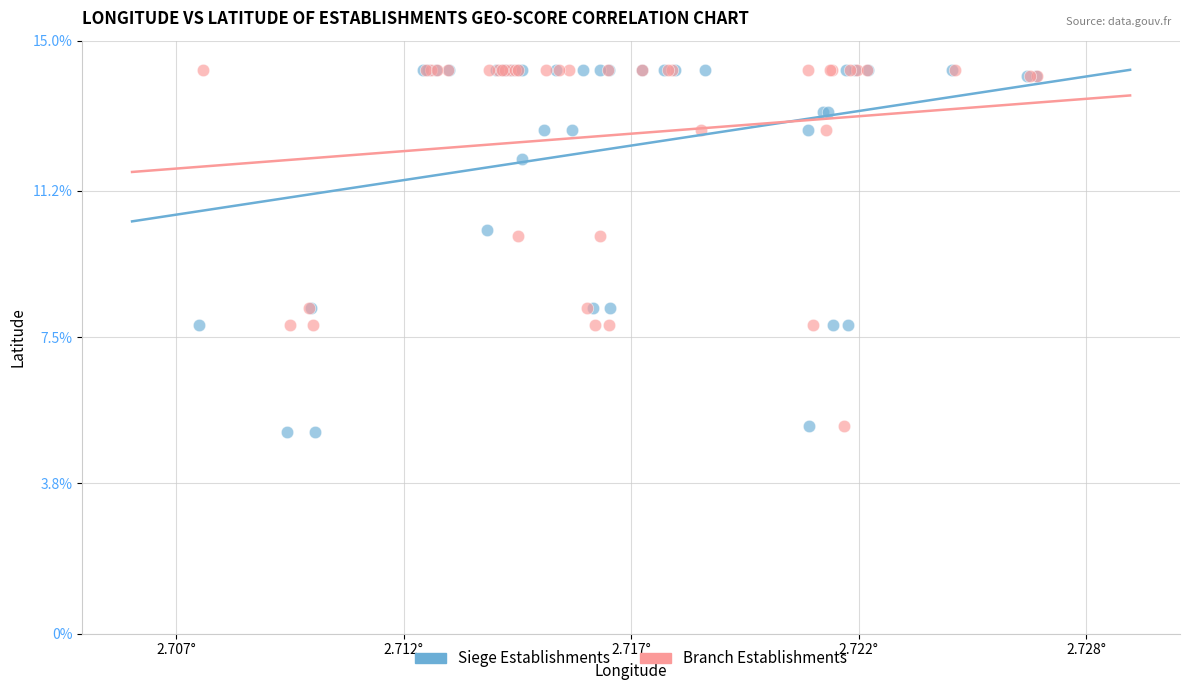

Which series has the largest Y range (max minus min)?

Siege Establishments